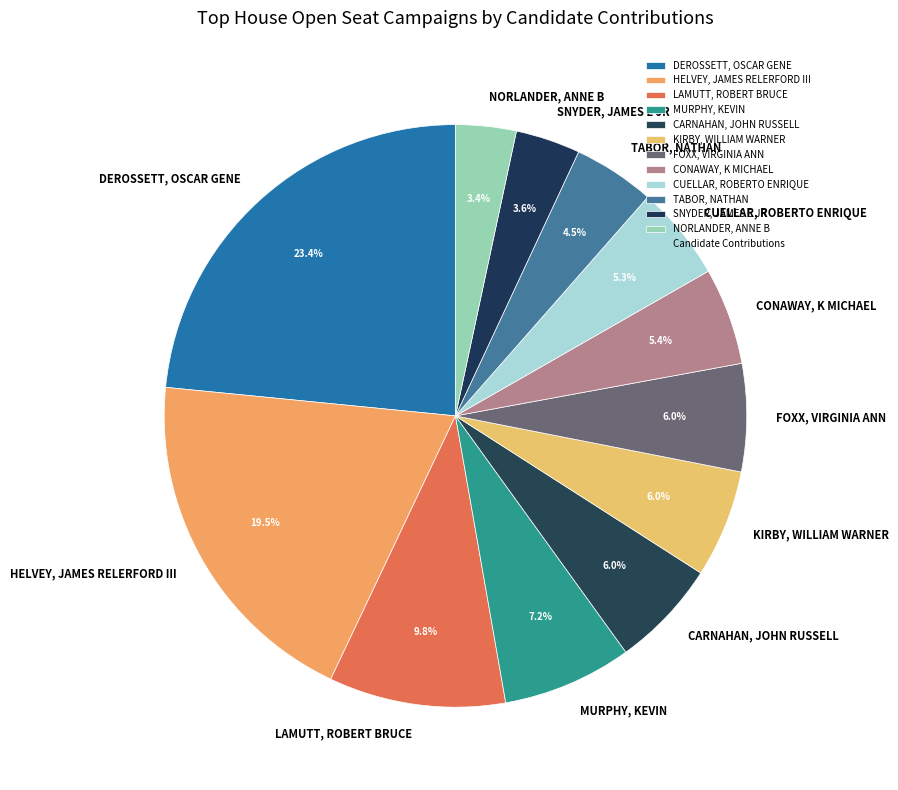

What percentage do DEROSSETT, OSCAR GENE and MURPHY, KEVIN together represent?

30.6%